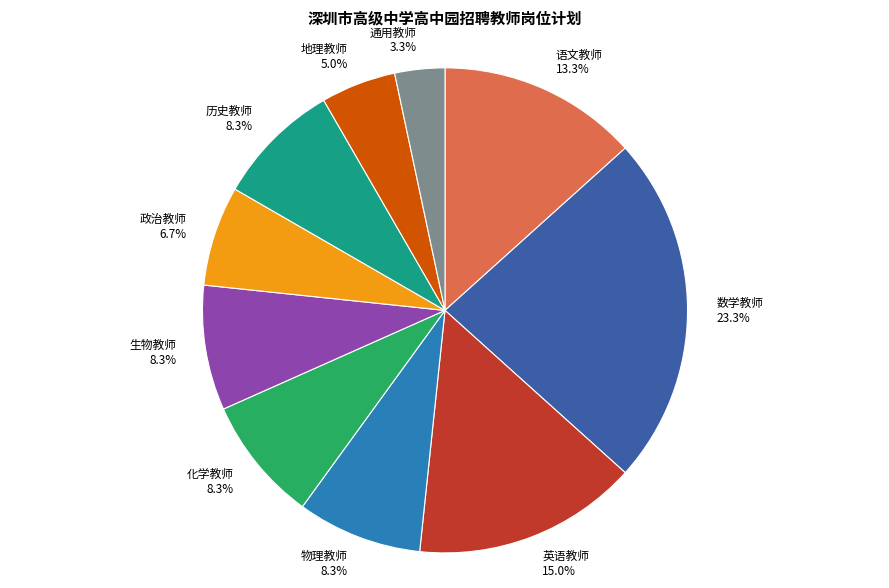

Is there a majority slice in this chart?

No